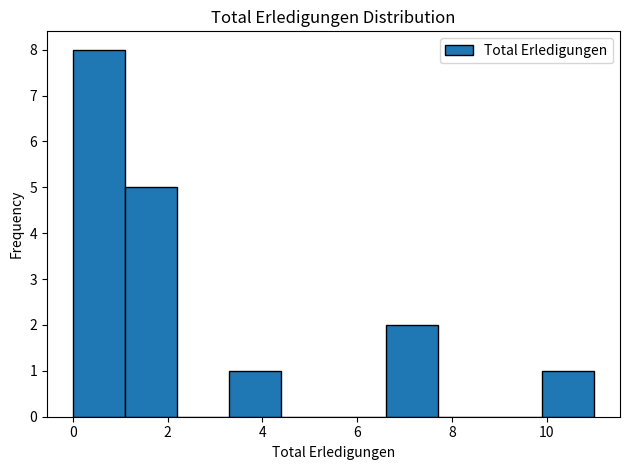

Reading left to right, transcribe this chart: for each bar, give the range it covers on the x-axis and its height. Neither the bar edges nor the heights are printed on the chart, so give them approximately, as read against the axes.

0.0 to 1.1: 8
1.1 to 2.2: 5
2.2 to 3.3: 0
3.3 to 4.4: 1
4.4 to 5.5: 0
5.5 to 6.6: 0
6.6 to 7.7: 2
7.7 to 8.8: 0
8.8 to 9.9: 0
9.9 to 11.0: 1